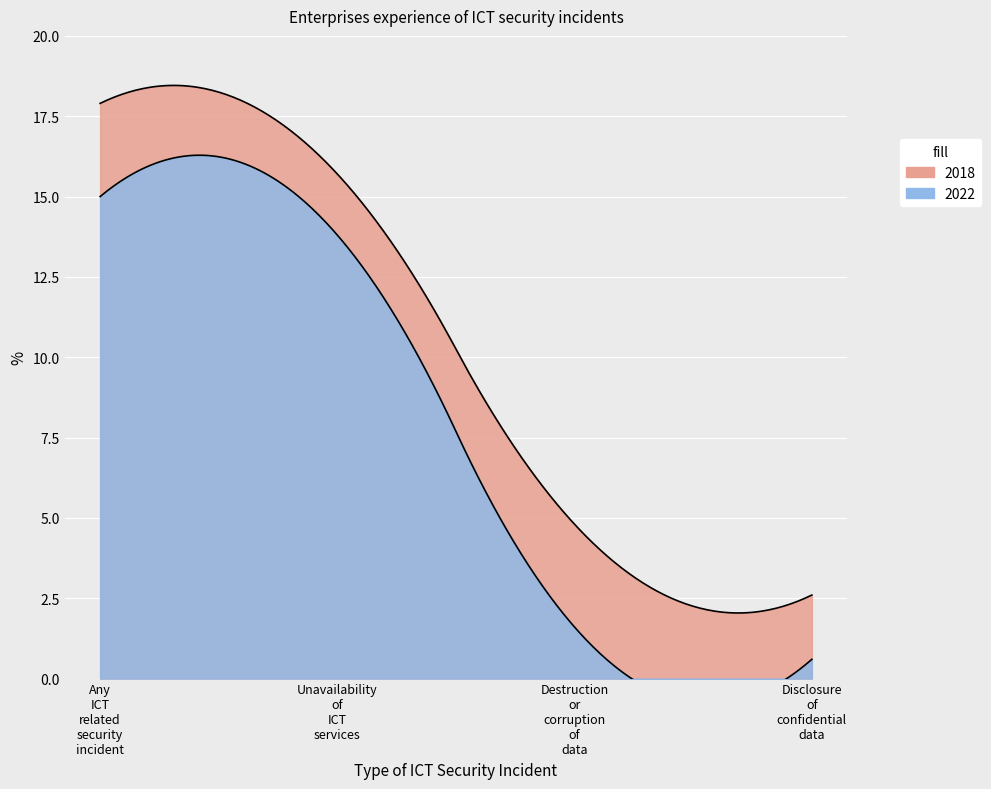

What is the highest value of the 2018 series?

17.9